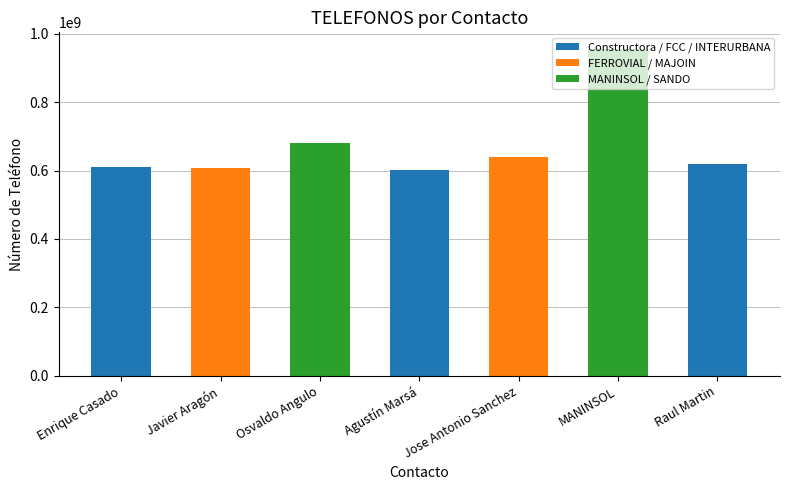

What is the maximum value shown in the chart?

956100191